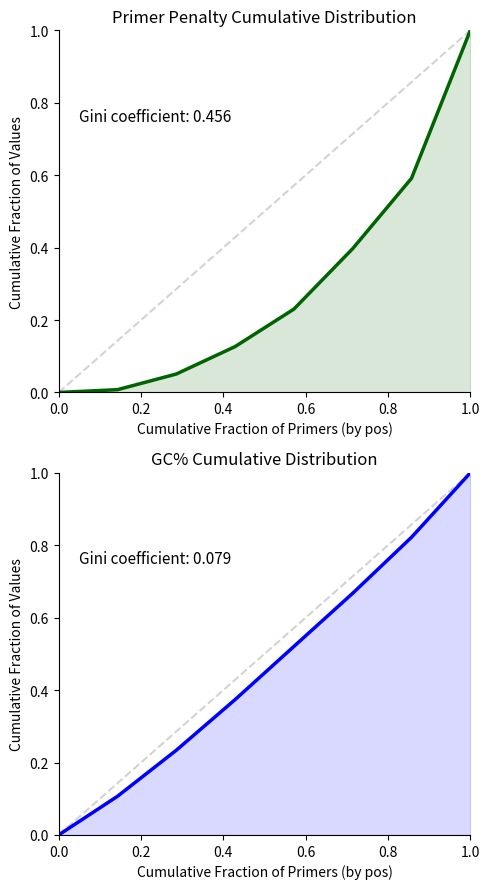

List the series in order of their peak value, lowest first.

pen, PRIMER_RIGHT_0_GC_PERCENT